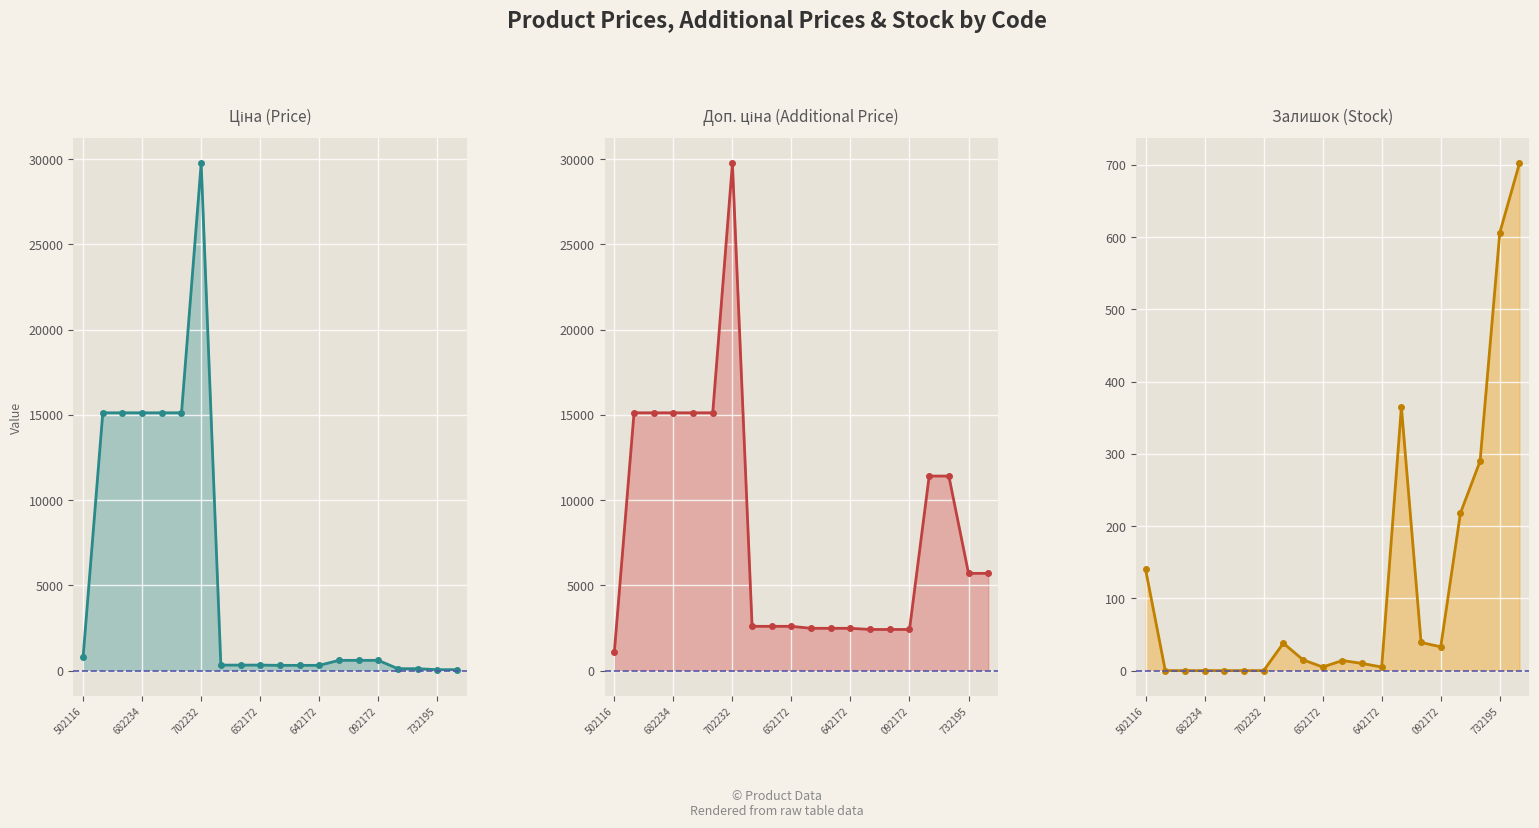

How many categories are shown in the chart?

20